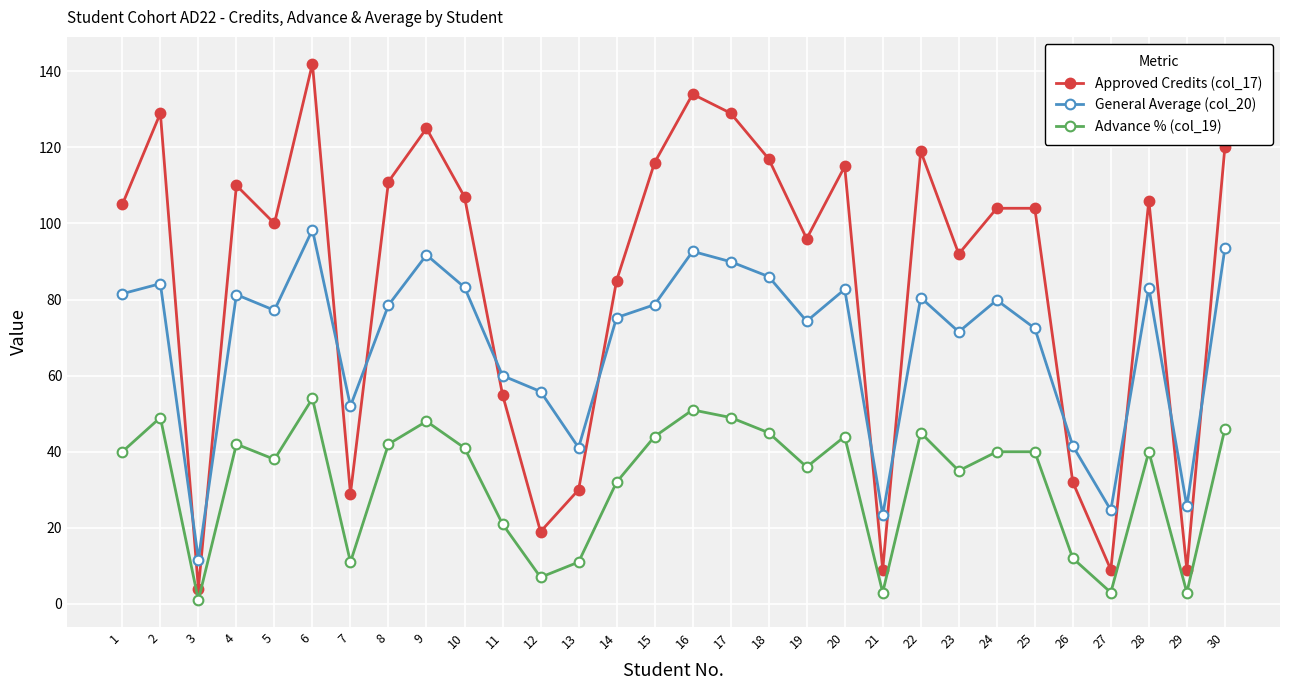

What is the average value of the Approved Credits (col_17) series?

85.4